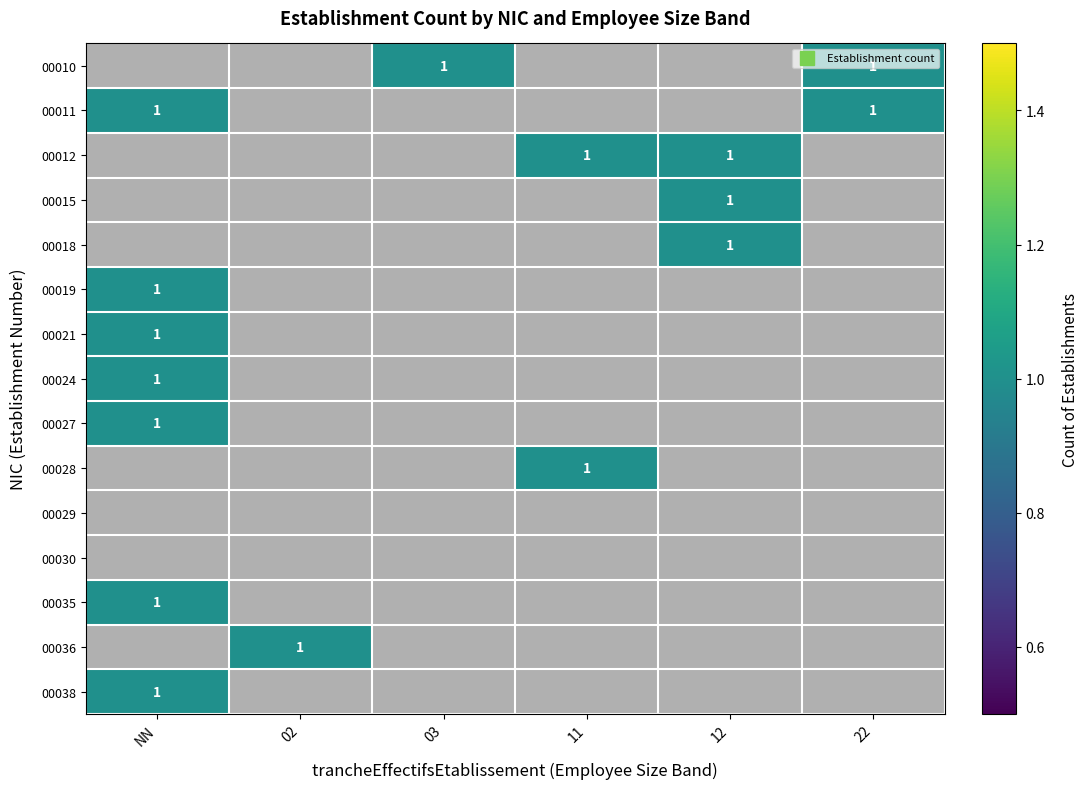

Rank the series by their average value, from lowest to highest.

00010, 00011, 00012, 00015, 00018, 00019, 00021, 00024, 00027, 00028, 00029, 00030, 00035, 00036, 00038